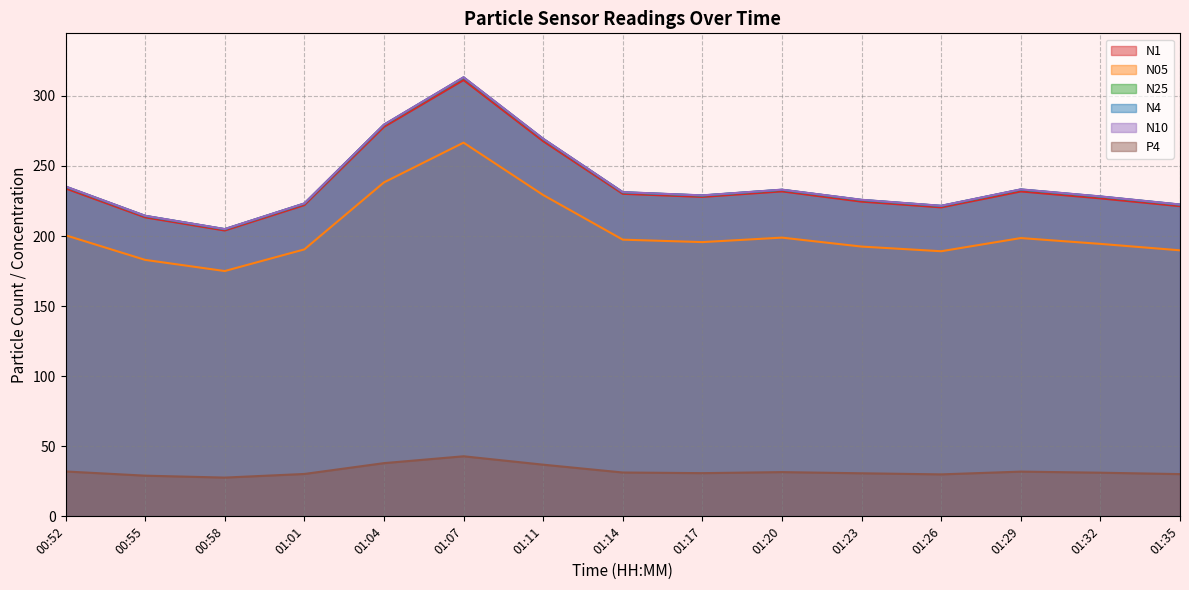

Which series changed the most between 01:01 and 01:20?

N10